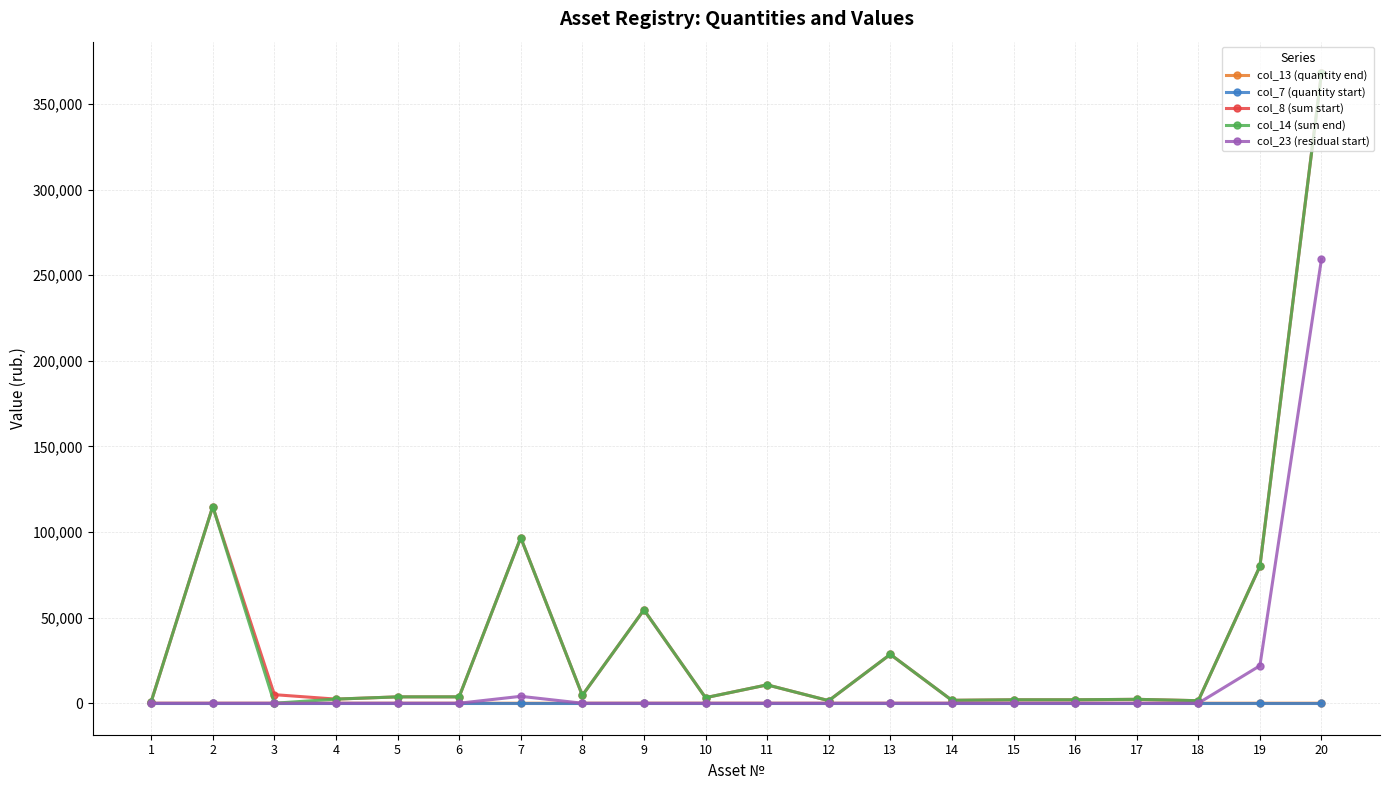

At which category is the sum across all series the highest?

20